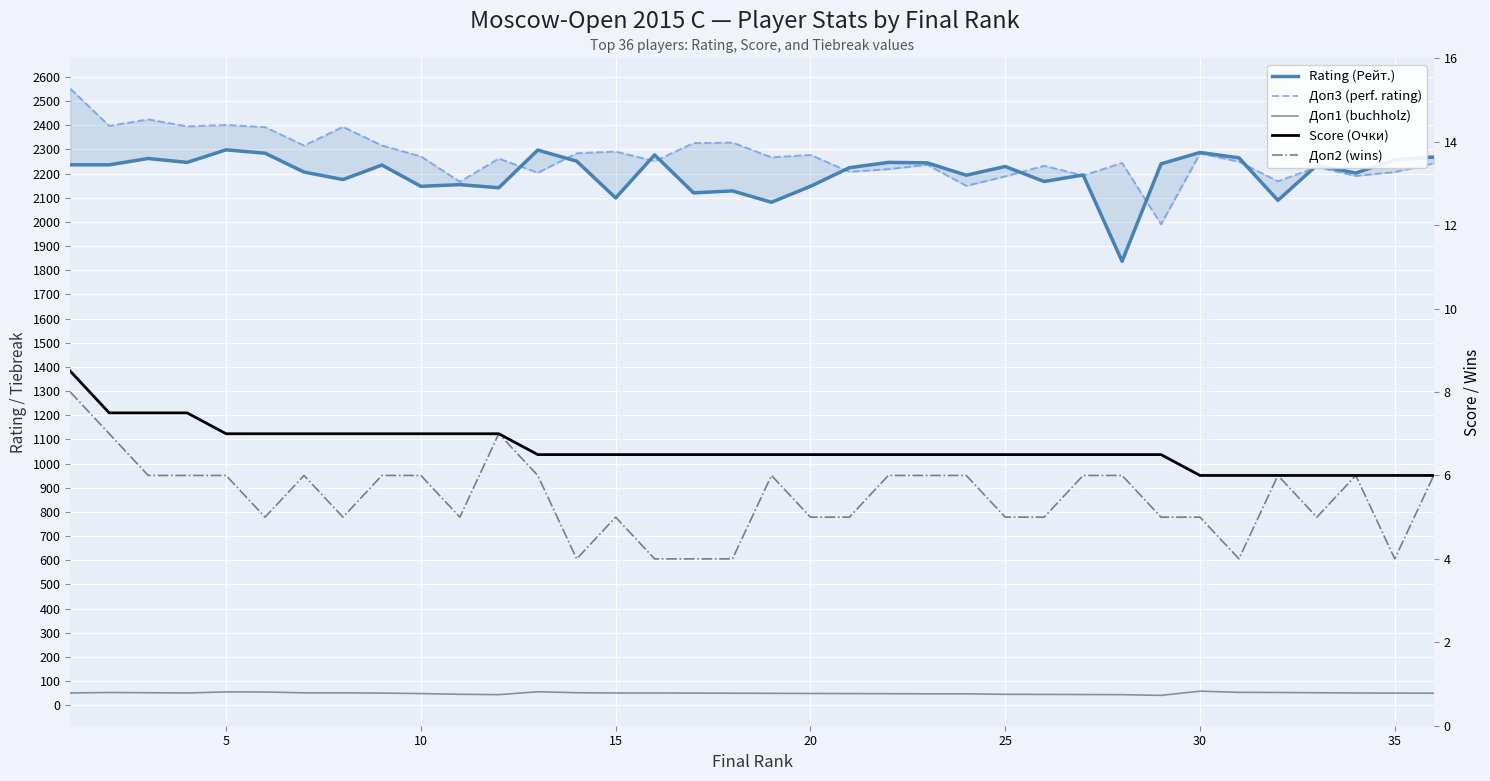

What is the average value of the Score (Очки) series?

6.7